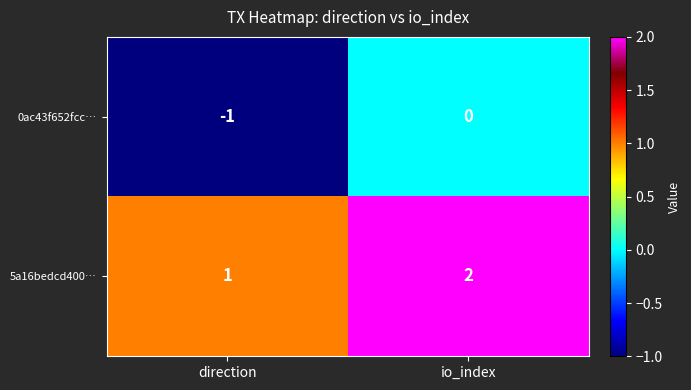

Rank the series at io_index from highest to lowest value.

5a16bedcd400…, 0ac43f652fcc…